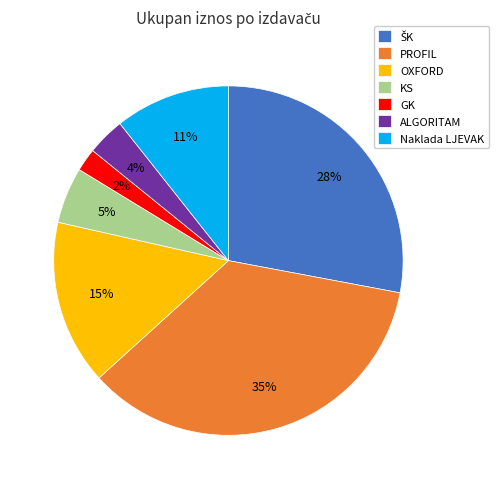

True or false: KS accounts for 5% of the total.

True